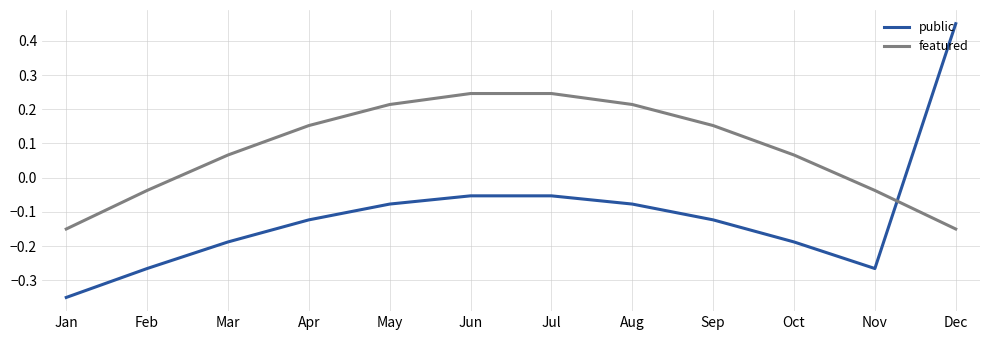

Does the chart have visible grid lines?

Yes